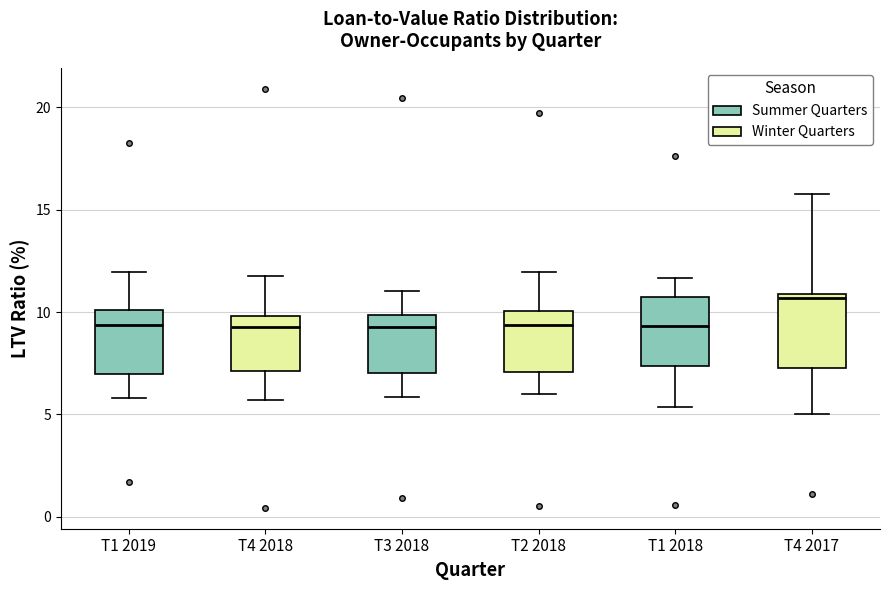

Where does the upper whisker of the box for T2 2018 end on the y-axis? The values are not printed on the chart, so give them approximately, as read against the axis.

12.0